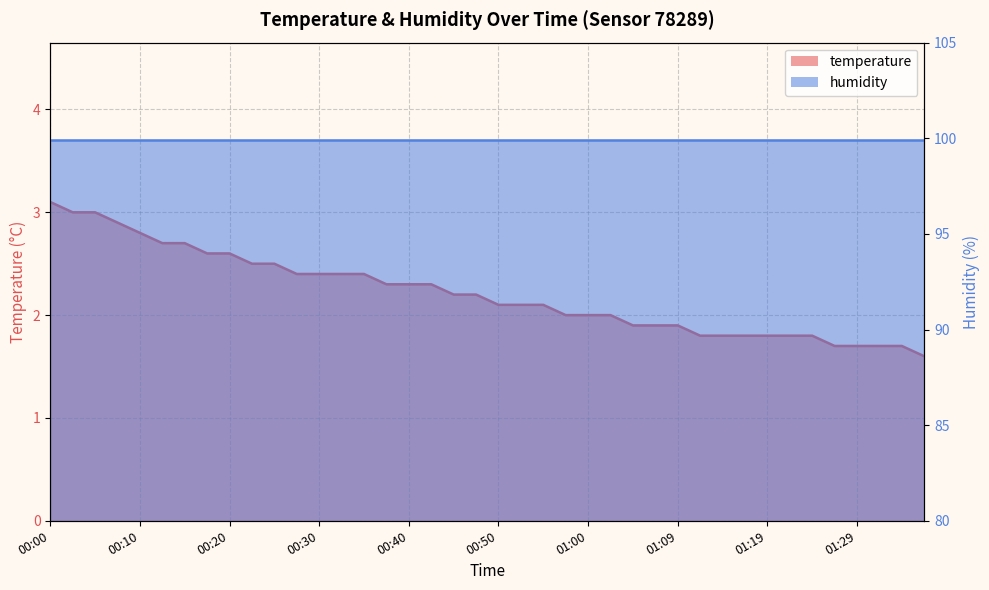

The value at 01:05 is 1.9. True or false?

True